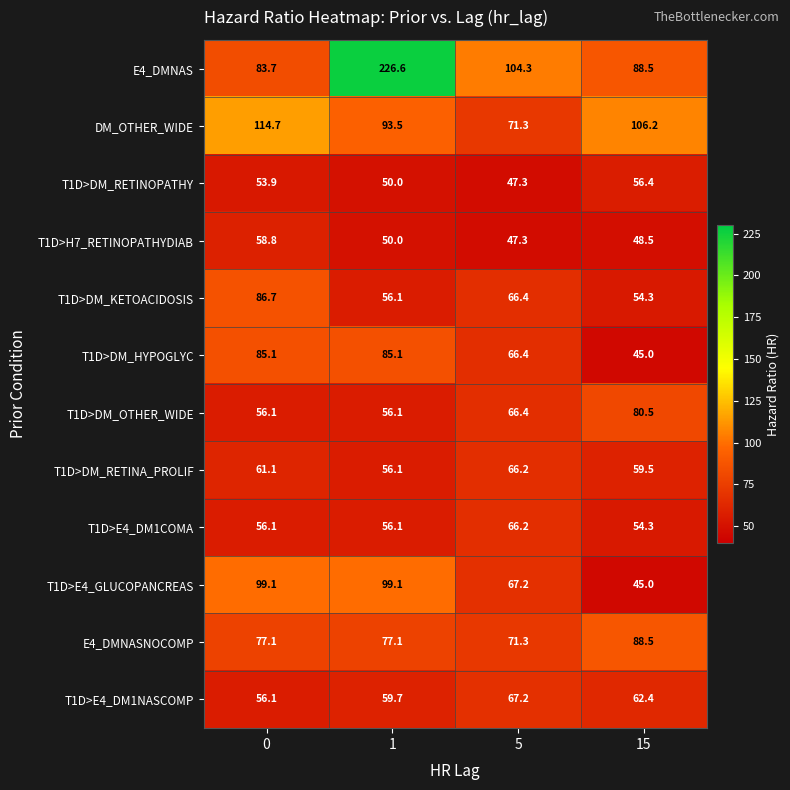

True or false: T1D>DM_RETINOPATHY has a value of 36.5 at 0.

False